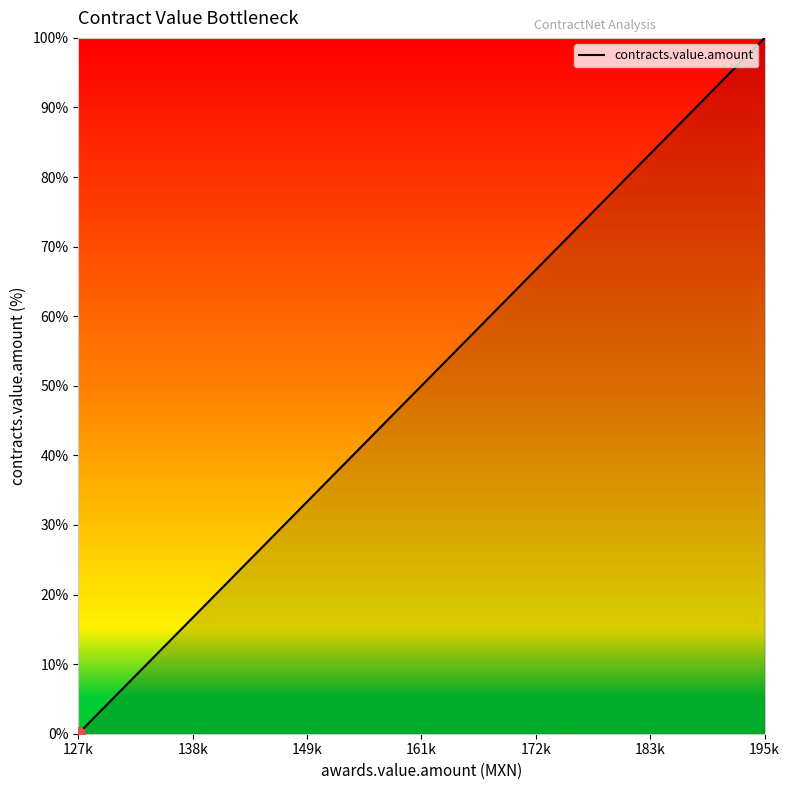

What is the greatest value displayed?

100.0